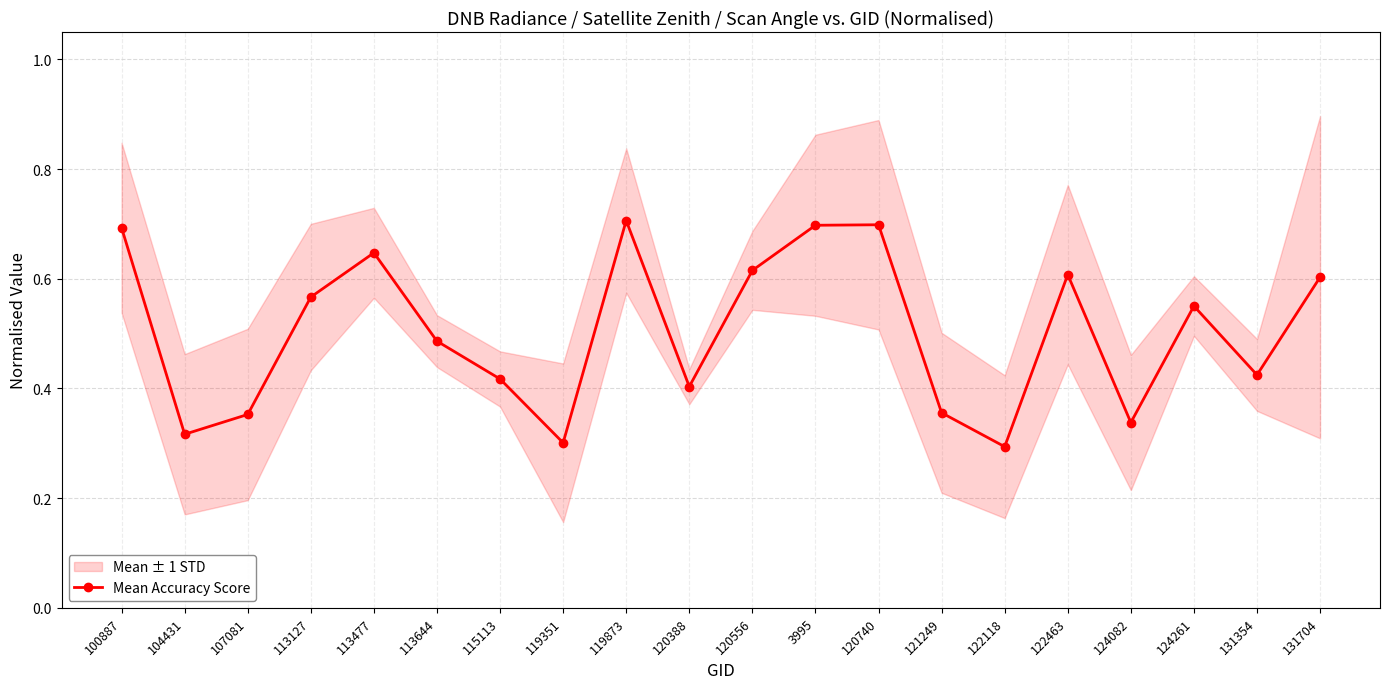

What is the average value?

0.5